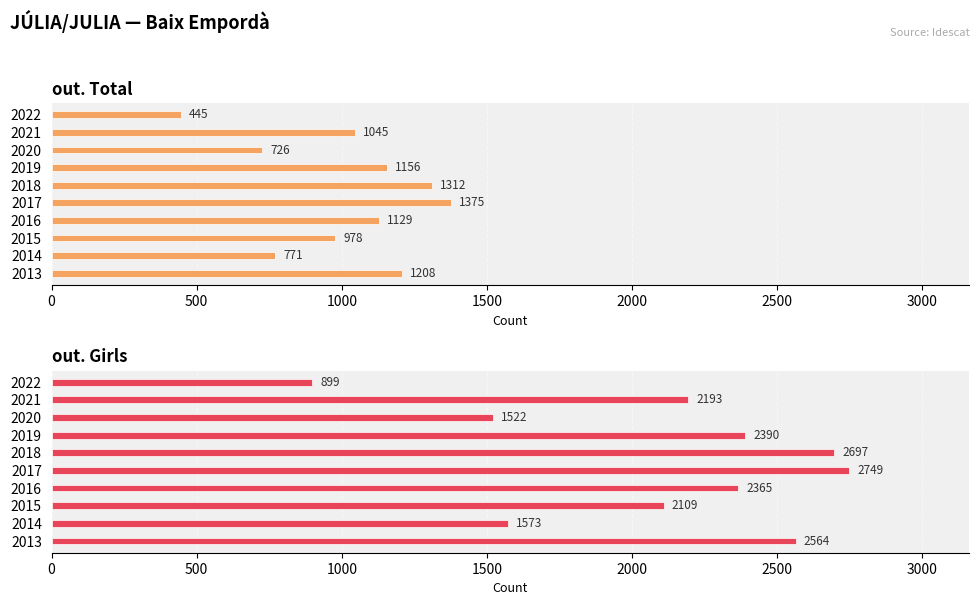

Is it true that out. Girls equals 2749 at 2017?

True